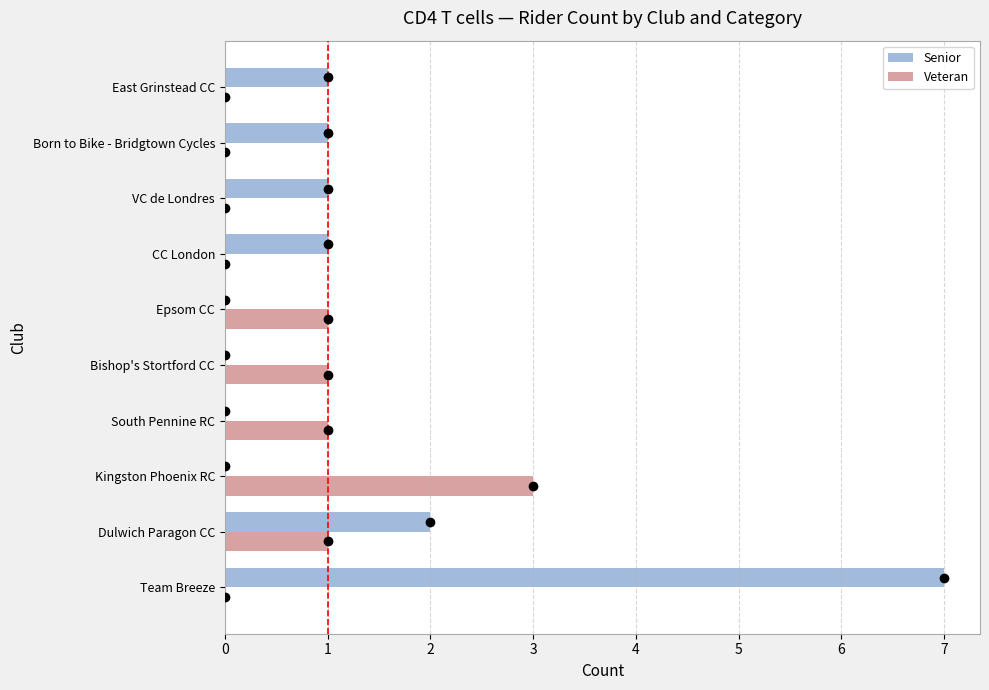

True or false: Veteran has a value of 0 at East Grinstead CC.

True